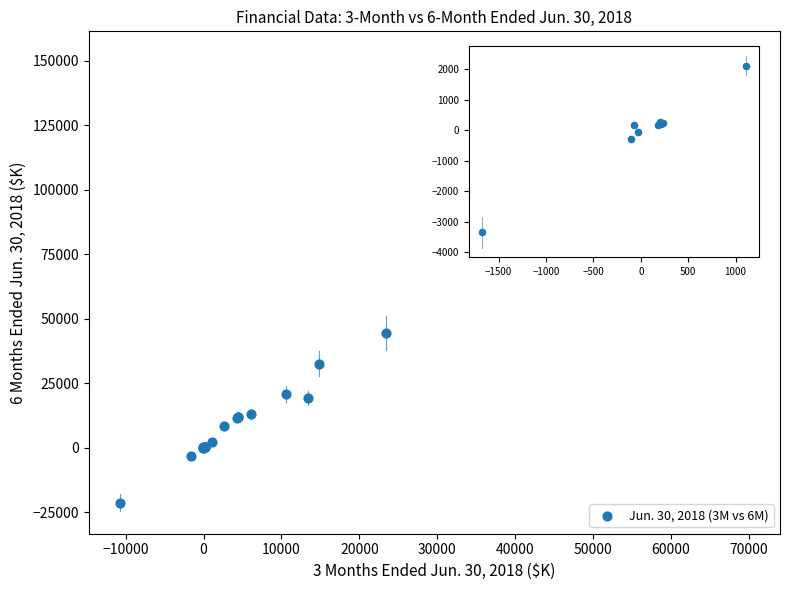

What Y value in the scatter plot is closest to 55688?

44569